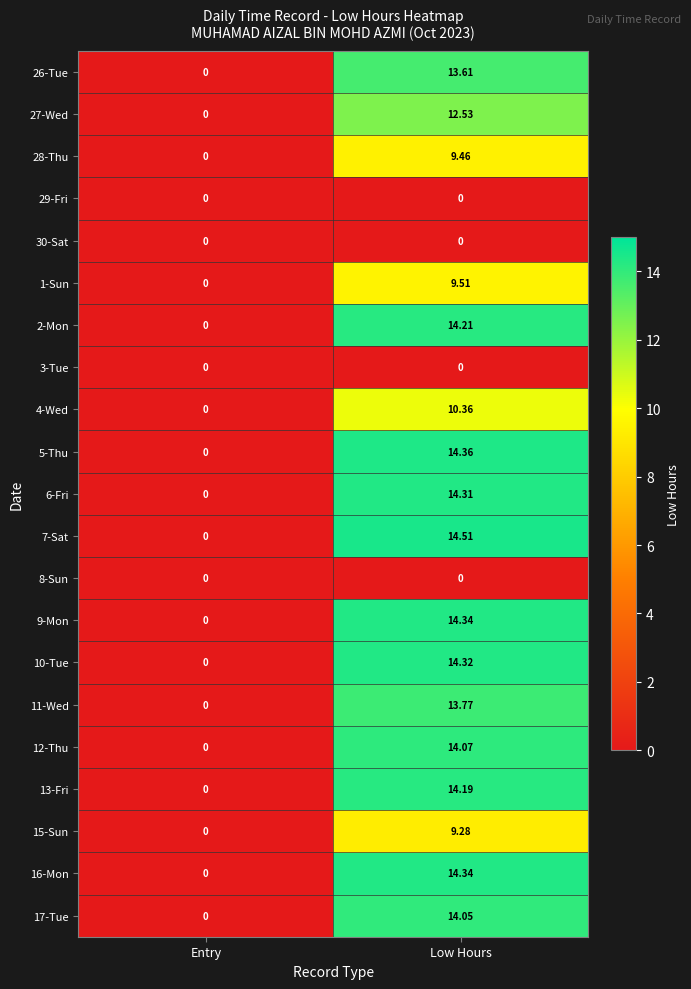

List the labels in order of 6-Fri value, largest first.

Low Hours, Entry